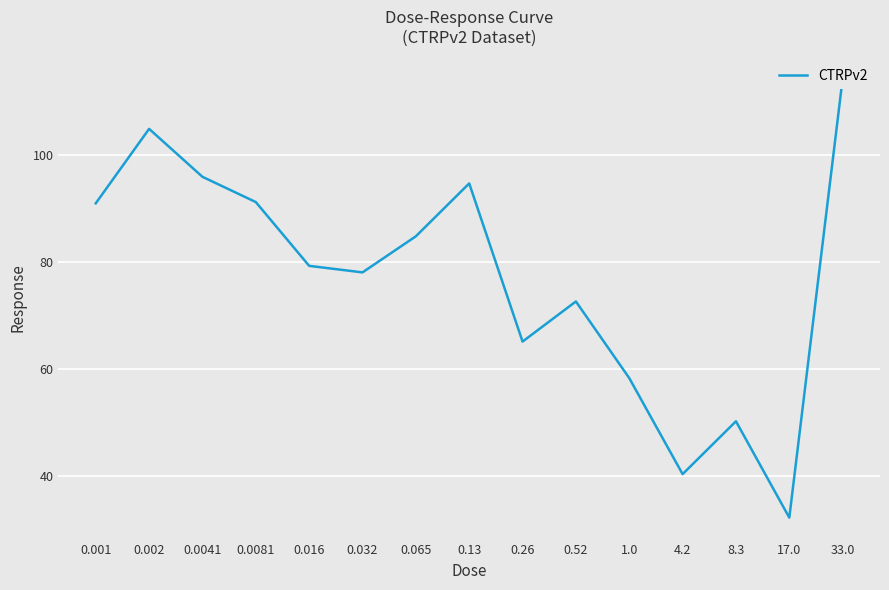

True or false: the data has more than 0 interior local peaks.

True